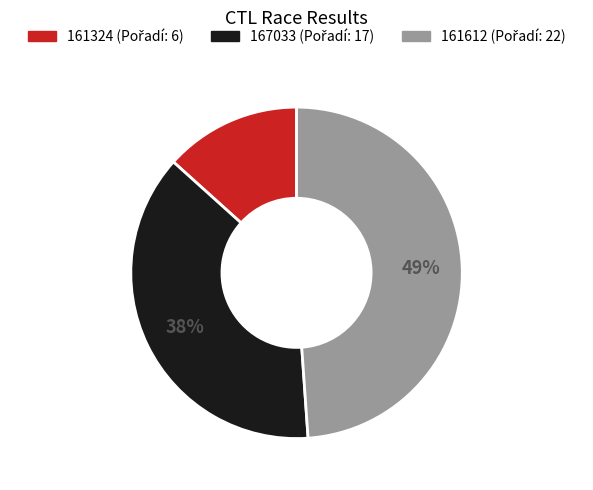

Do 167033 and 161324 together represent more than half of the pie?

Yes